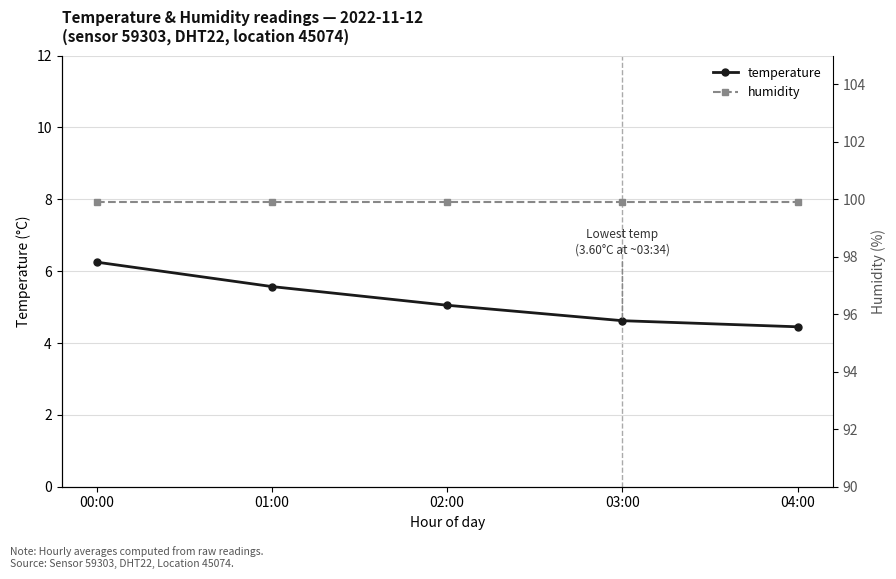

How many lines are shown in the chart?

2